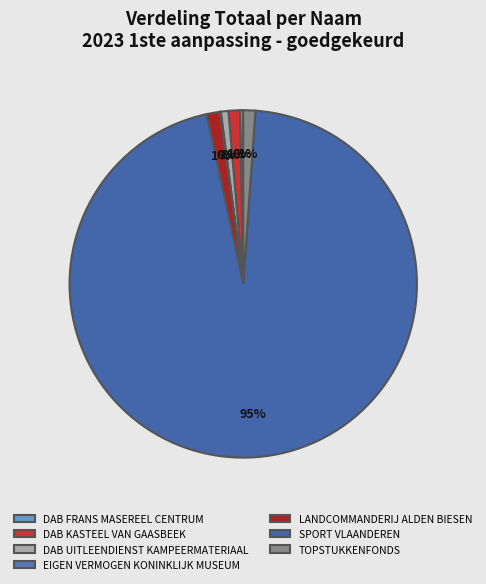

What is the smallest slice in the pie chart?

EIGEN VERMOGEN KONINKLIJK MUSEUM